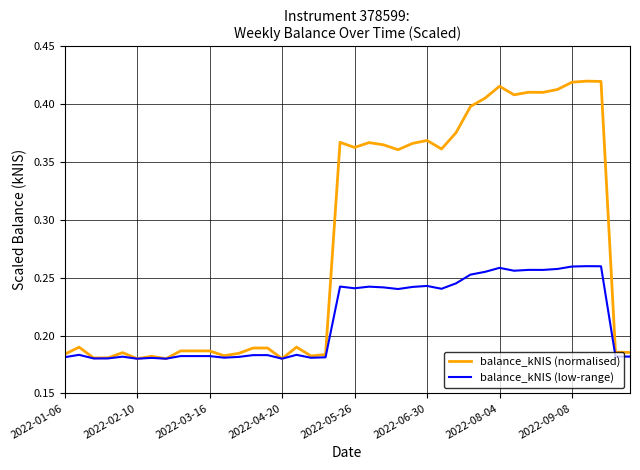

List the series in order of their overall mean, highest first.

balance_kNIS (normalised), balance_kNIS (low-range)